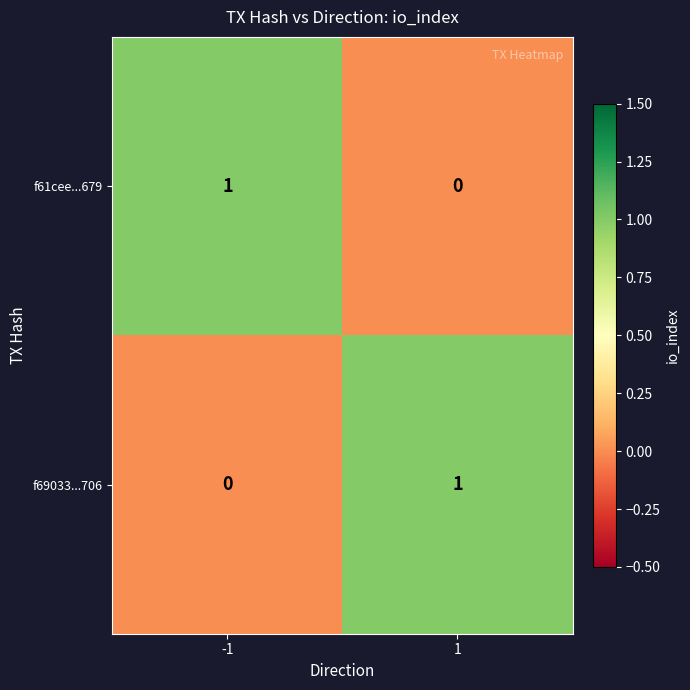

At how many categories does at least one series exceed 0?

2